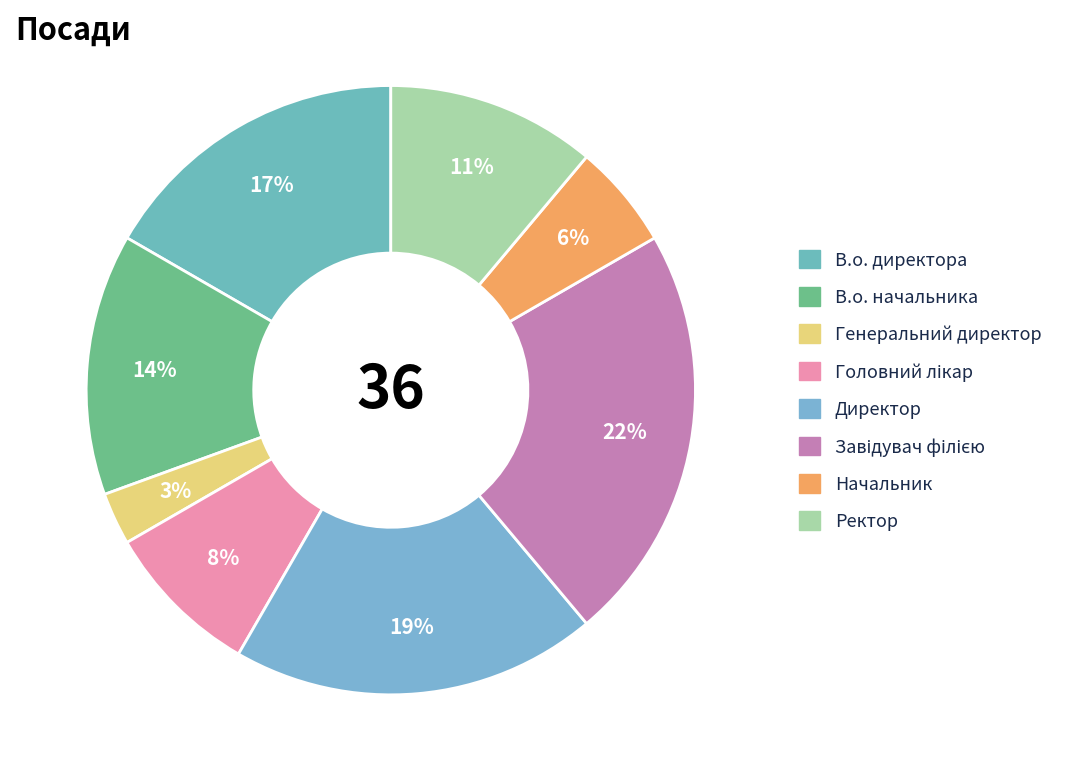

To the nearest percent, what is the combined percentage of Начальник and Ректор?

17%